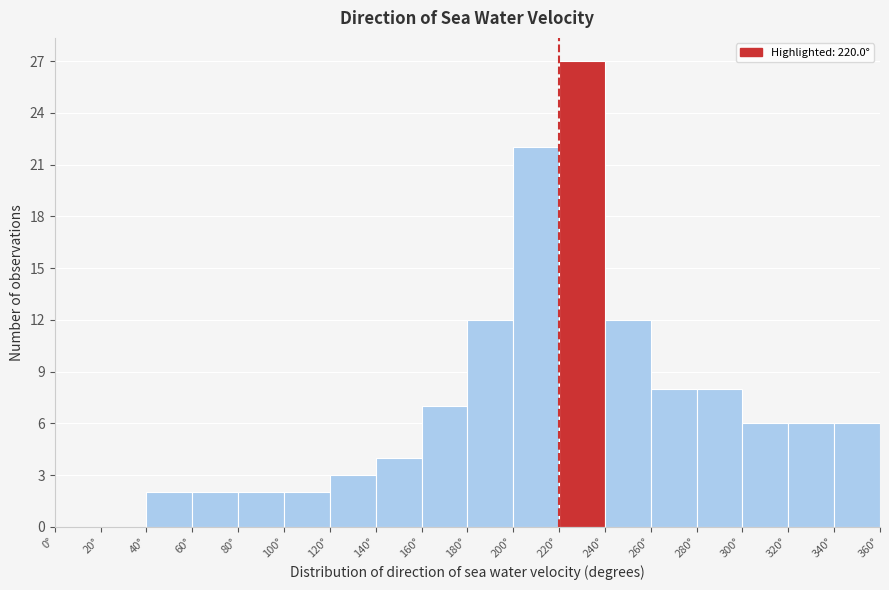

Reading left to right, transcribe this chart: for each bar, give the range it covers on the x-axis and its height. The values are not printed on the chart, so give them approximately, as read against the axis.

0 to 20: 0
20 to 40: 0
40 to 60: 2
60 to 80: 2
80 to 100: 2
100 to 120: 2
120 to 140: 3
140 to 160: 4
160 to 180: 7
180 to 200: 12
200 to 220: 22
220 to 240: 27
240 to 260: 12
260 to 280: 8
280 to 300: 8
300 to 320: 6
320 to 340: 6
340 to 360: 6